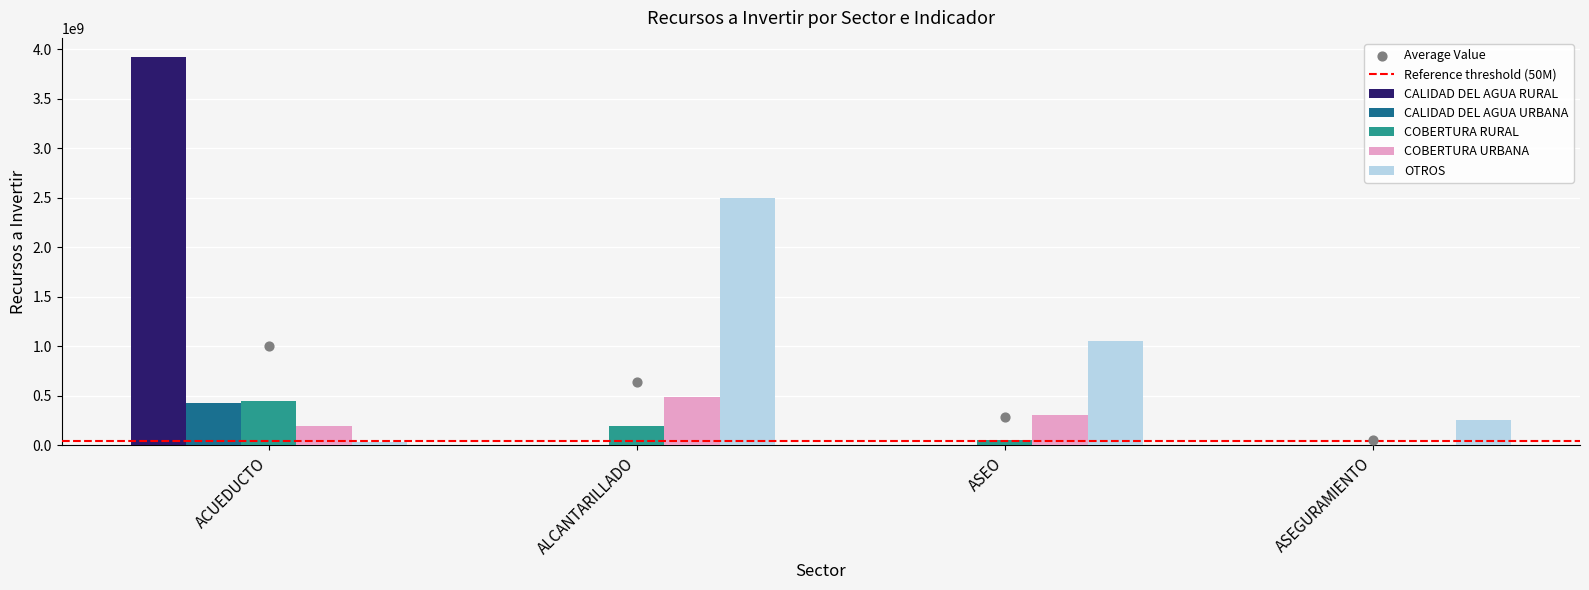

Which series reaches the minimum Y coordinate?

CALIDAD DEL AGUA RURAL